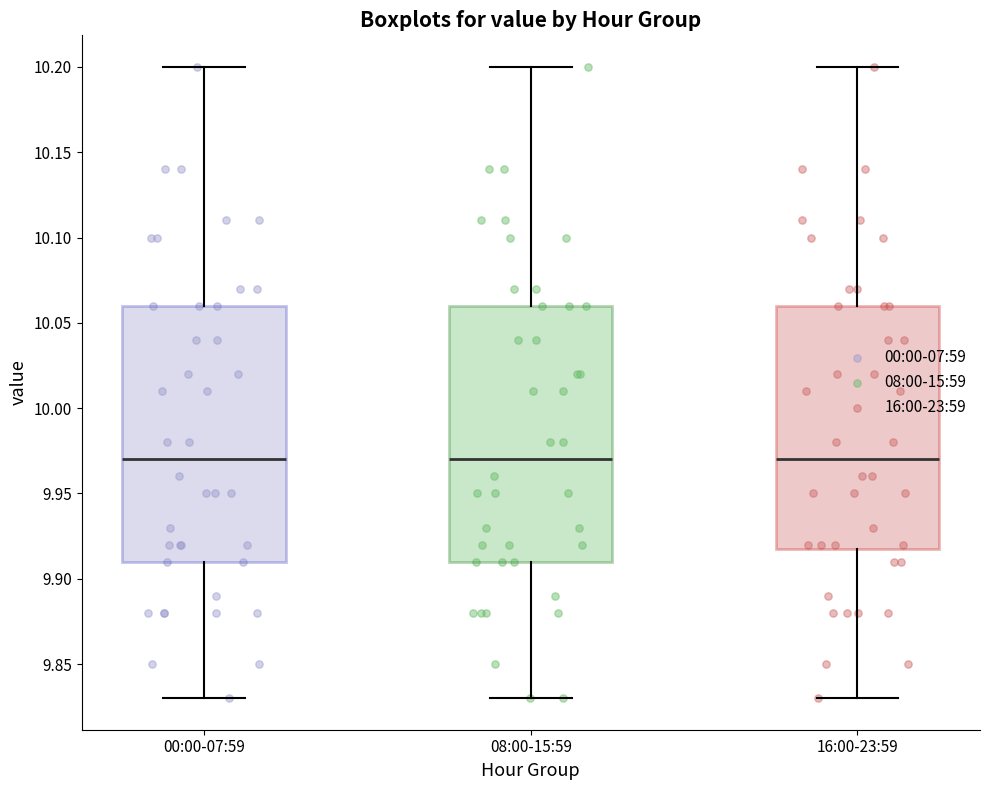

Reading left to right, transcribe this box plot: for each box, give where its median line is, the range the box spans, and where its two whiskers end, as read against the y-axis. The values are not printed on the chart, so give them approximately, as read against the axis.

00:00-07:59: median 9.97, box 9.91 to 10.06, whiskers 9.83 to 10.20
08:00-15:59: median 9.97, box 9.91 to 10.06, whiskers 9.83 to 10.20
16:00-23:59: median 9.97, box 9.92 to 10.06, whiskers 9.83 to 10.20